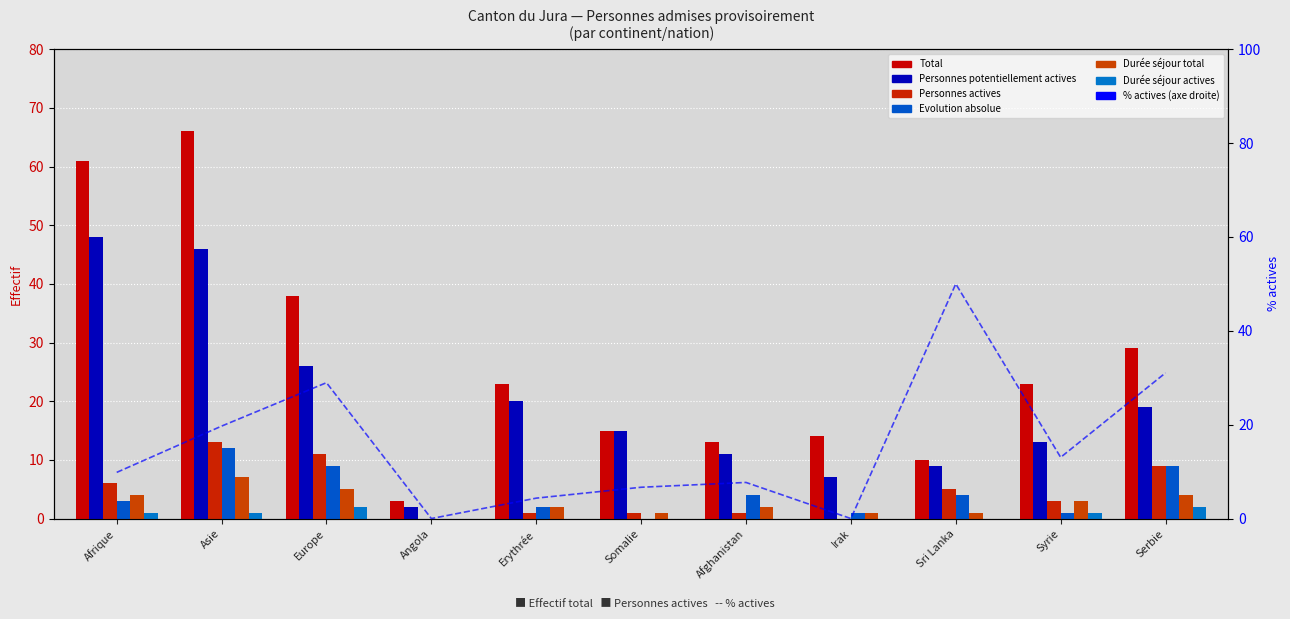

At which category does the chart reach its minimum across all series?

Angola